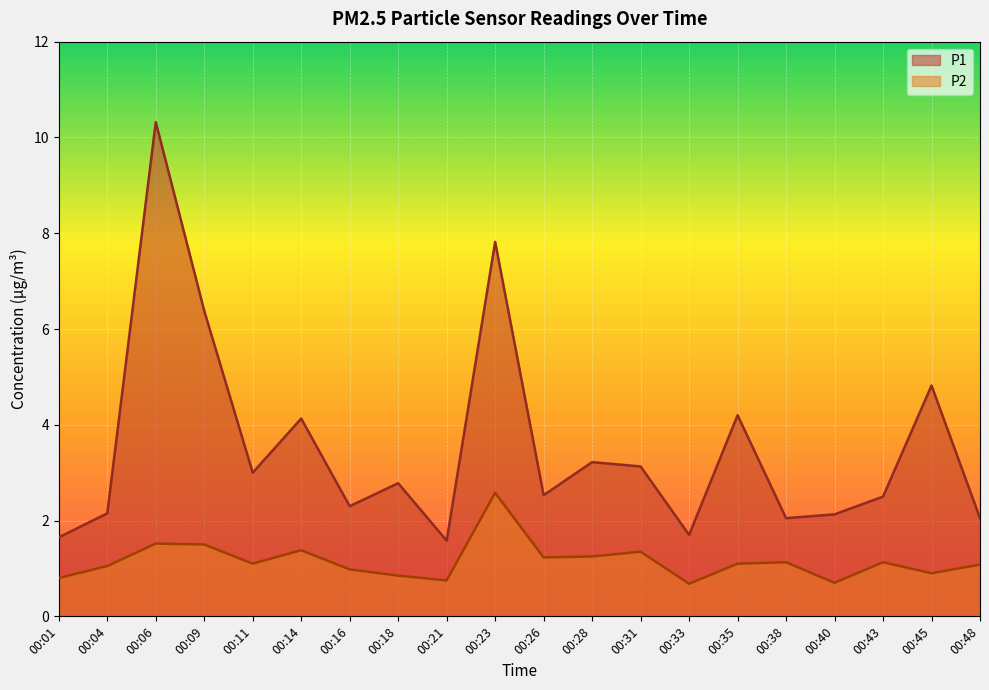

The P1 series shows 6.4 at 00:09. True or false?

True